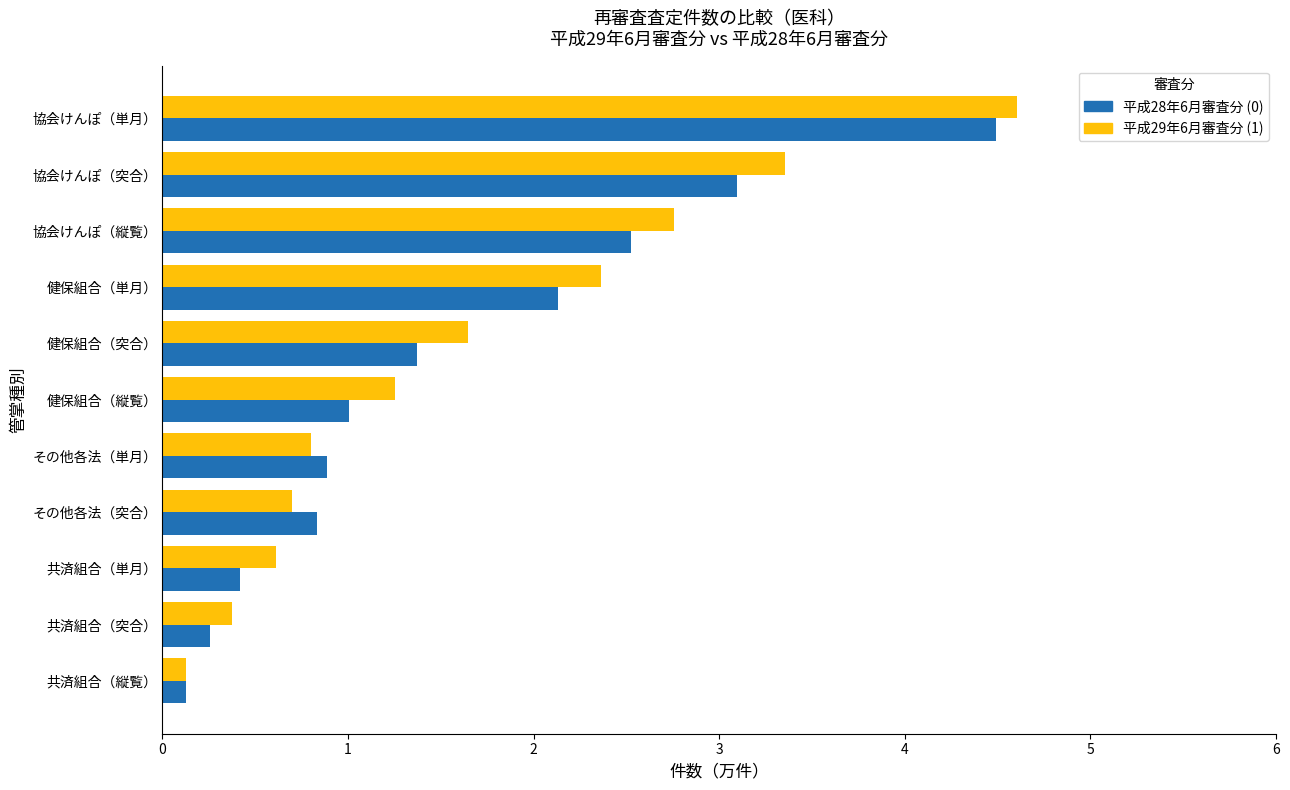

At which category does the chart reach its peak across all series?

協会けんぽ（単月）